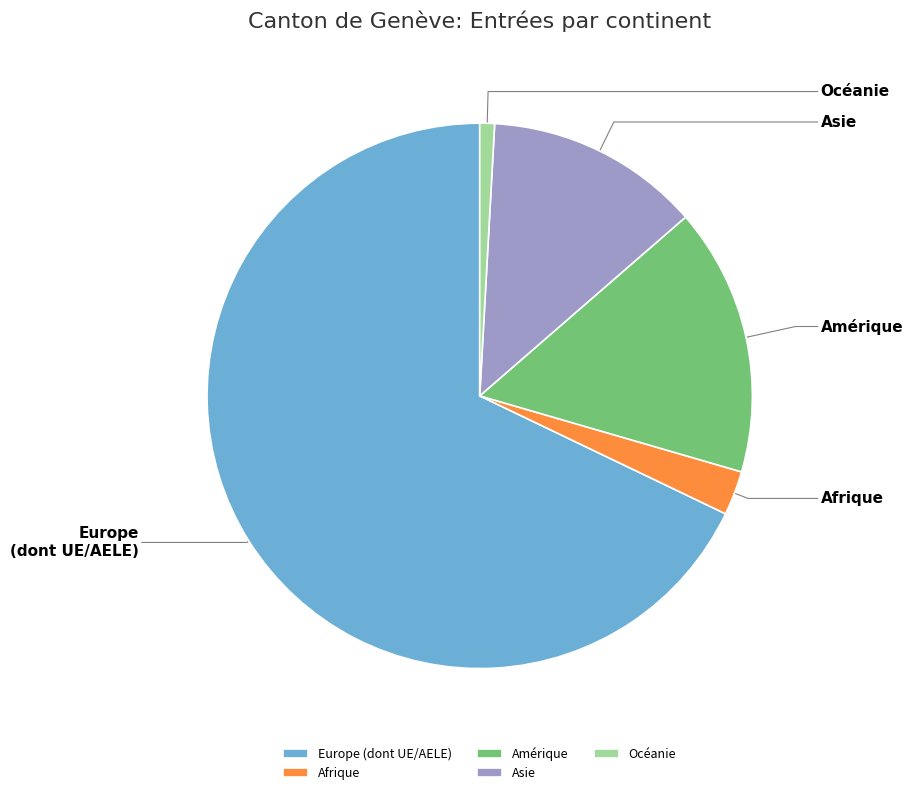

Which has a higher value, Afrique or Asie?

Asie